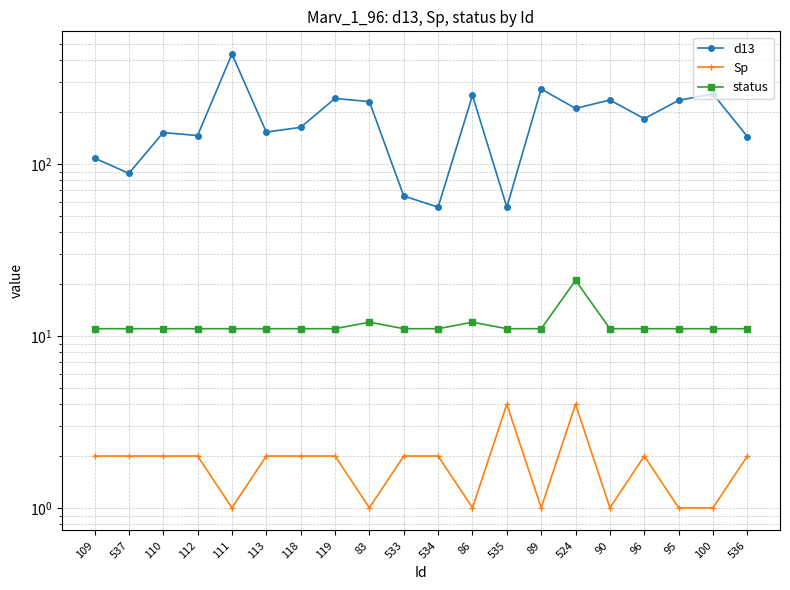

True or false: d13 has more than 2 points higher than both neighbors.

True